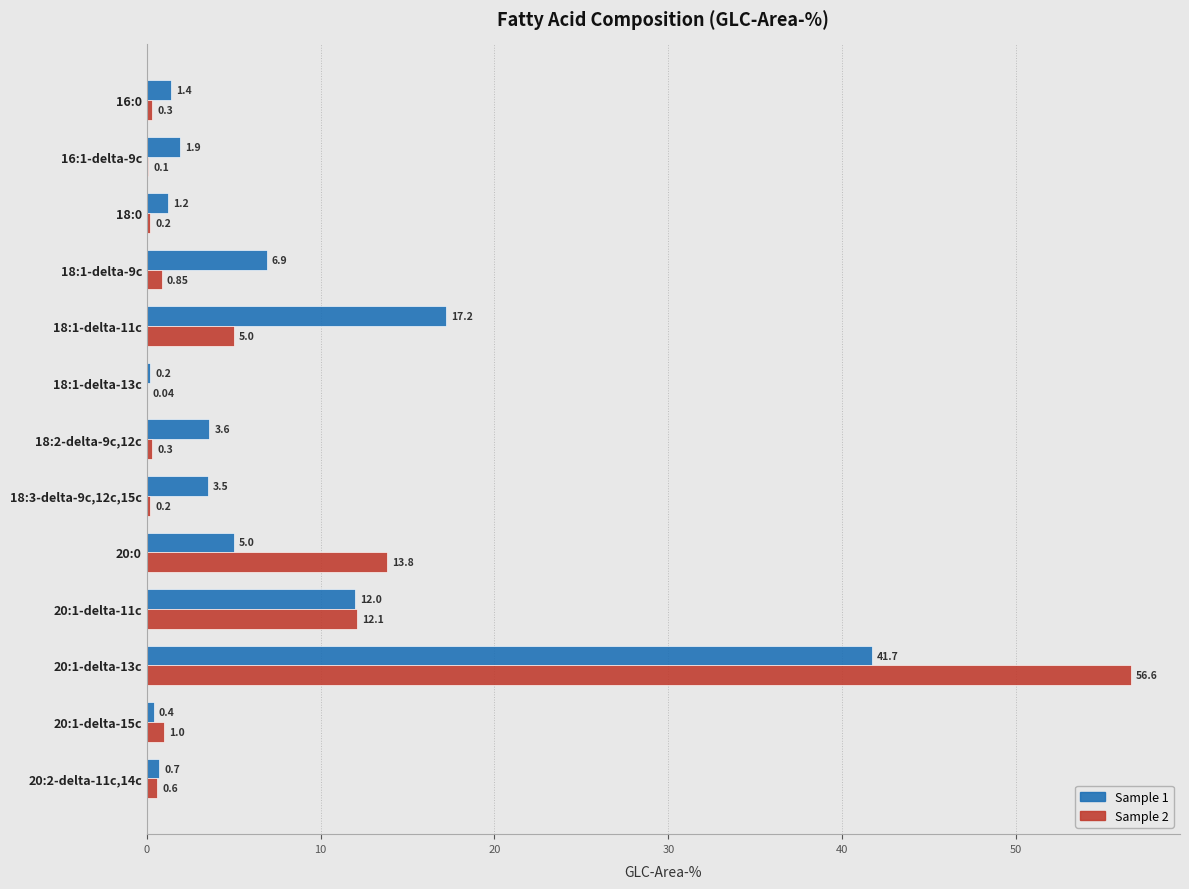

What is the sum of the Sample 1 values at 20:1-delta-11c and 16:0?

13.4